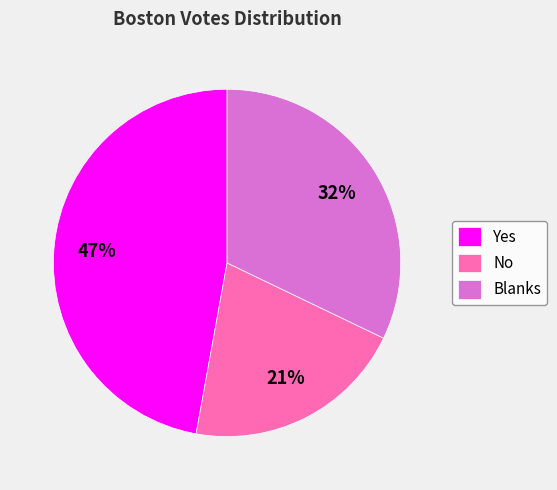

How many slices are in this pie chart?

3